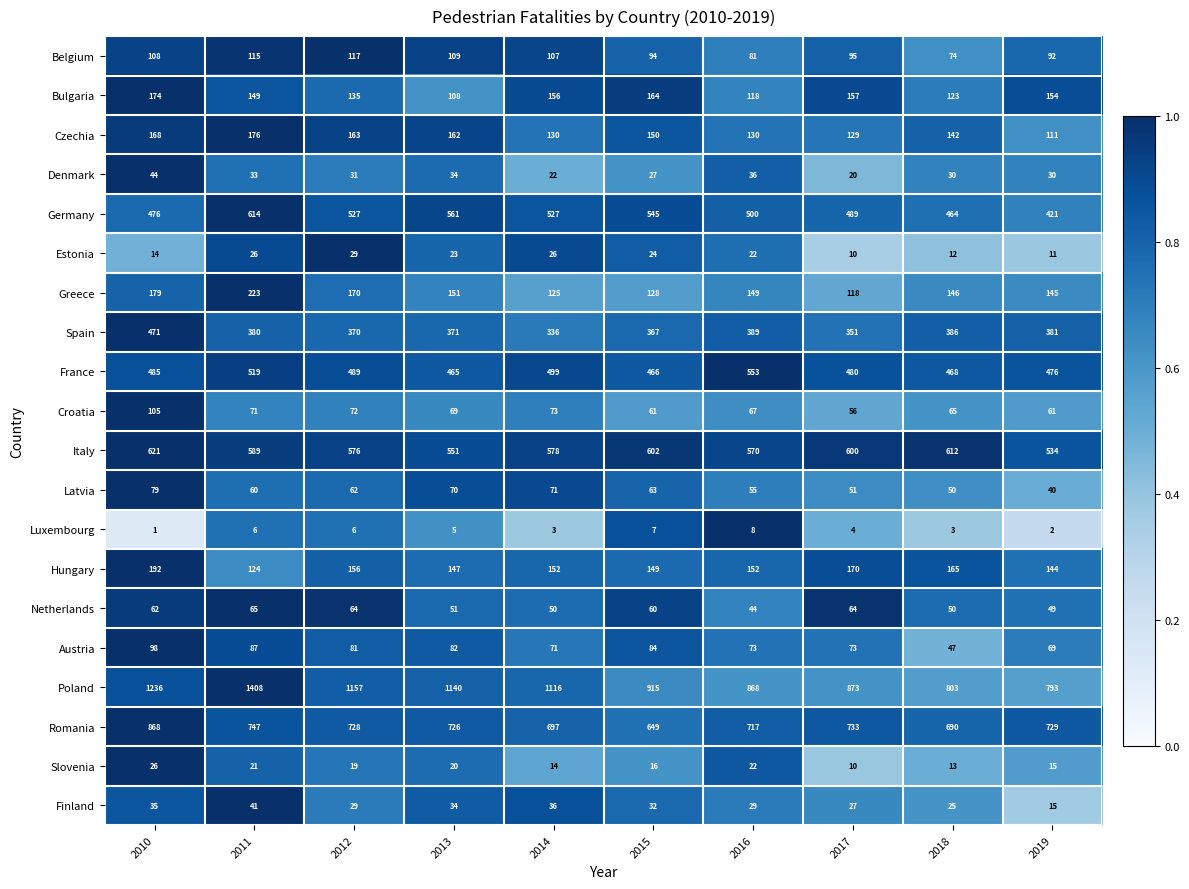

Read the Hungary value at 2012, to the nearest 5.

155